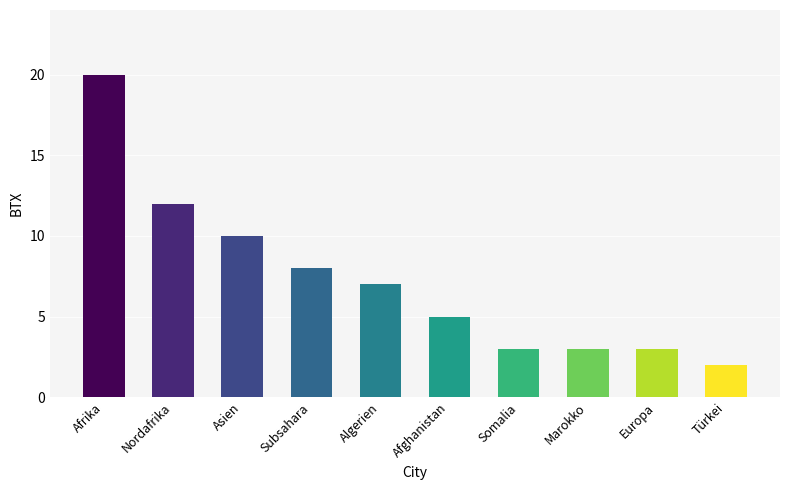

What is the ratio of the value at Asien to the value at Afrika?

0.5